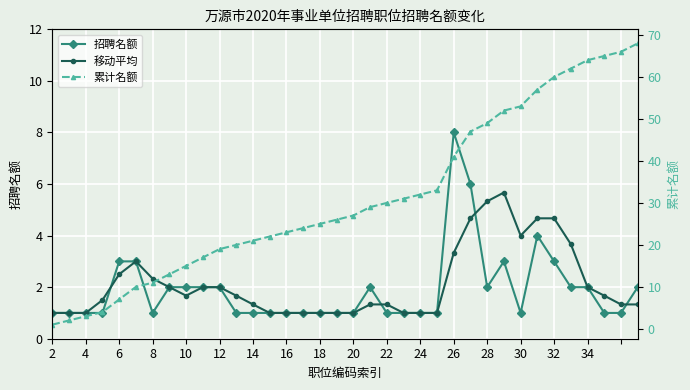

What is the value of the 累计名额 point at the 9th from the left?

15.0